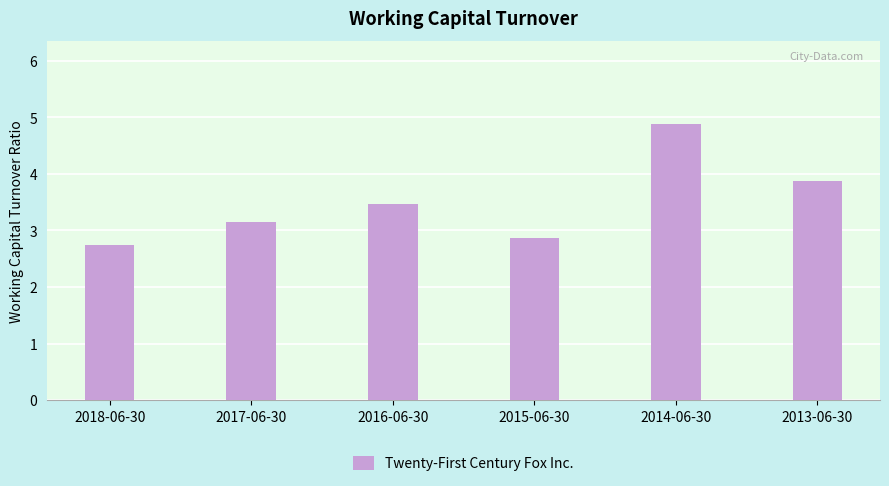

Does the chart contain any negative values?

No